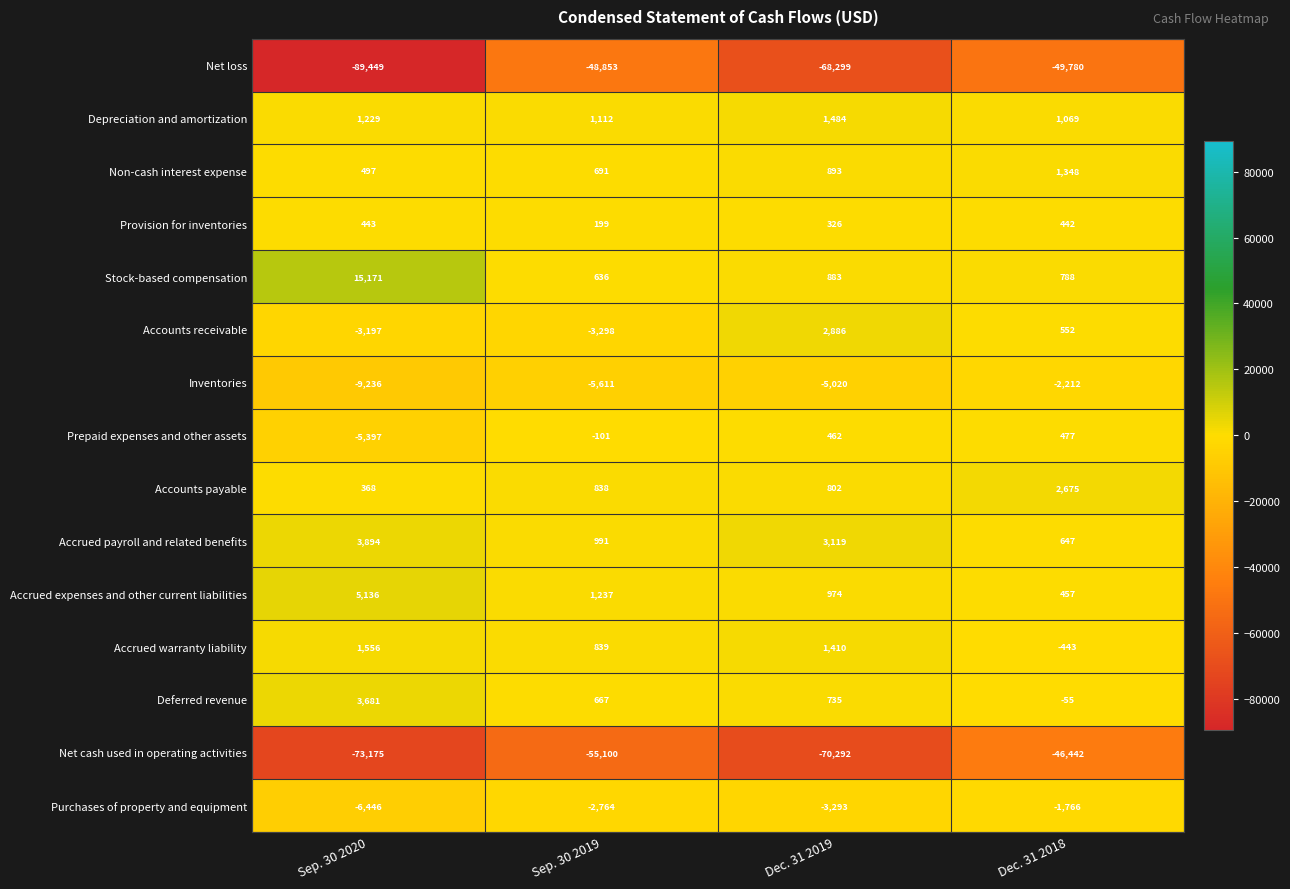

What is the difference between the second highest and minimum values in the Net loss series?

39669